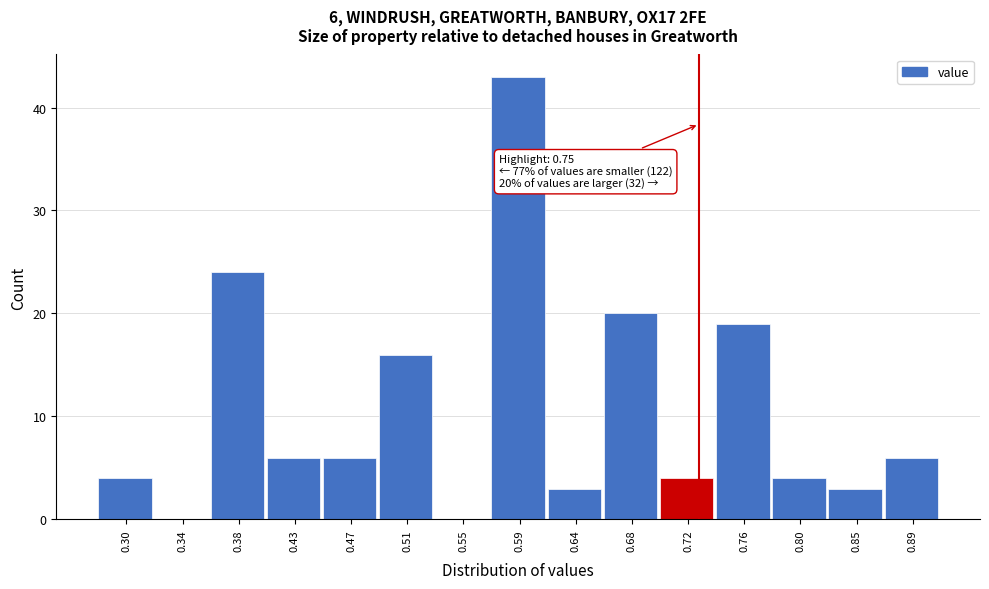

Reading right to left, extract all data points from this chart.

0.89=6	0.85=3	0.80=4	0.76=19	0.72=4	0.68=20	0.64=3	0.59=43	0.55=0	0.51=16	0.47=6	0.43=6	0.38=24	0.34=0	0.30=4